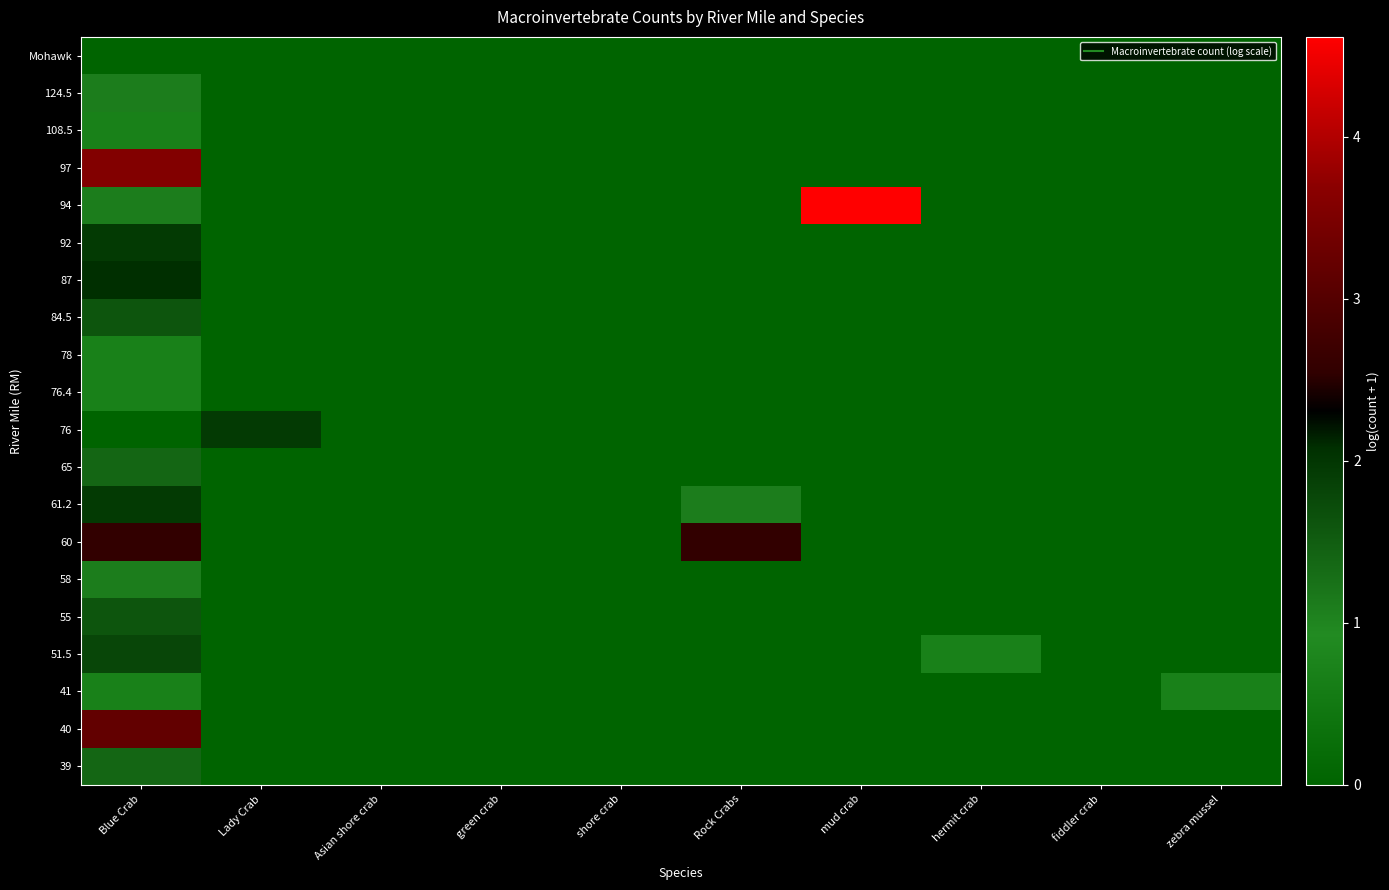

Reading left to right, list all the values displayed in this chart.

Mohawk: Blue Crab=0.0	Lady Crab=0.0	Asian shore crab=0.0	green crab=0.0	shore crab=0.0	Rock Crabs=0.0	mud crab=0.0	hermit crab=0.0	fiddler crab=0.0	zebra mussel=0.0
124.5: Blue Crab=1.1	Lady Crab=0.0	Asian shore crab=0.0	green crab=0.0	shore crab=0.0	Rock Crabs=0.0	mud crab=0.0	hermit crab=0.0	fiddler crab=0.0	zebra mussel=0.0
108.5: Blue Crab=0.7	Lady Crab=0.0	Asian shore crab=0.0	green crab=0.0	shore crab=0.0	Rock Crabs=0.0	mud crab=0.0	hermit crab=0.0	fiddler crab=0.0	zebra mussel=0.0
97: Blue Crab=3.6	Lady Crab=0.0	Asian shore crab=0.0	green crab=0.0	shore crab=0.0	Rock Crabs=0.0	mud crab=0.0	hermit crab=0.0	fiddler crab=0.0	zebra mussel=0.0
94: Blue Crab=1.1	Lady Crab=0.0	Asian shore crab=0.0	green crab=0.0	shore crab=0.0	Rock Crabs=0.0	mud crab=4.6	hermit crab=0.0	fiddler crab=0.0	zebra mussel=0.0
92: Blue Crab=1.9	Lady Crab=0.0	Asian shore crab=0.0	green crab=0.0	shore crab=0.0	Rock Crabs=0.0	mud crab=0.0	hermit crab=0.0	fiddler crab=0.0	zebra mussel=0.0
87: Blue Crab=2.1	Lady Crab=0.0	Asian shore crab=0.0	green crab=0.0	shore crab=0.0	Rock Crabs=0.0	mud crab=0.0	hermit crab=0.0	fiddler crab=0.0	zebra mussel=0.0
84.5: Blue Crab=1.6	Lady Crab=0.0	Asian shore crab=0.0	green crab=0.0	shore crab=0.0	Rock Crabs=0.0	mud crab=0.0	hermit crab=0.0	fiddler crab=0.0	zebra mussel=0.0
78: Blue Crab=0.7	Lady Crab=0.0	Asian shore crab=0.0	green crab=0.0	shore crab=0.0	Rock Crabs=0.0	mud crab=0.0	hermit crab=0.0	fiddler crab=0.0	zebra mussel=0.0
76.4: Blue Crab=0.7	Lady Crab=0.0	Asian shore crab=0.0	green crab=0.0	shore crab=0.0	Rock Crabs=0.0	mud crab=0.0	hermit crab=0.0	fiddler crab=0.0	zebra mussel=0.0
76: Blue Crab=0.0	Lady Crab=1.9	Asian shore crab=0.0	green crab=0.0	shore crab=0.0	Rock Crabs=0.0	mud crab=0.0	hermit crab=0.0	fiddler crab=0.0	zebra mussel=0.0
65: Blue Crab=1.4	Lady Crab=0.0	Asian shore crab=0.0	green crab=0.0	shore crab=0.0	Rock Crabs=0.0	mud crab=0.0	hermit crab=0.0	fiddler crab=0.0	zebra mussel=0.0
61.2: Blue Crab=1.9	Lady Crab=0.0	Asian shore crab=0.0	green crab=0.0	shore crab=0.0	Rock Crabs=1.1	mud crab=0.0	hermit crab=0.0	fiddler crab=0.0	zebra mussel=0.0
60: Blue Crab=2.6	Lady Crab=0.0	Asian shore crab=0.0	green crab=0.0	shore crab=0.0	Rock Crabs=2.6	mud crab=0.0	hermit crab=0.0	fiddler crab=0.0	zebra mussel=0.0
58: Blue Crab=1.1	Lady Crab=0.0	Asian shore crab=0.0	green crab=0.0	shore crab=0.0	Rock Crabs=0.0	mud crab=0.0	hermit crab=0.0	fiddler crab=0.0	zebra mussel=0.0
55: Blue Crab=1.6	Lady Crab=0.0	Asian shore crab=0.0	green crab=0.0	shore crab=0.0	Rock Crabs=0.0	mud crab=0.0	hermit crab=0.0	fiddler crab=0.0	zebra mussel=0.0
51.5: Blue Crab=1.8	Lady Crab=0.0	Asian shore crab=0.0	green crab=0.0	shore crab=0.0	Rock Crabs=0.0	mud crab=0.0	hermit crab=0.7	fiddler crab=0.0	zebra mussel=0.0
41: Blue Crab=0.7	Lady Crab=0.0	Asian shore crab=0.0	green crab=0.0	shore crab=0.0	Rock Crabs=0.0	mud crab=0.0	hermit crab=0.0	fiddler crab=0.0	zebra mussel=0.7
40: Blue Crab=3.2	Lady Crab=0.0	Asian shore crab=0.0	green crab=0.0	shore crab=0.0	Rock Crabs=0.0	mud crab=0.0	hermit crab=0.0	fiddler crab=0.0	zebra mussel=0.0
39: Blue Crab=1.4	Lady Crab=0.0	Asian shore crab=0.0	green crab=0.0	shore crab=0.0	Rock Crabs=0.0	mud crab=0.0	hermit crab=0.0	fiddler crab=0.0	zebra mussel=0.0